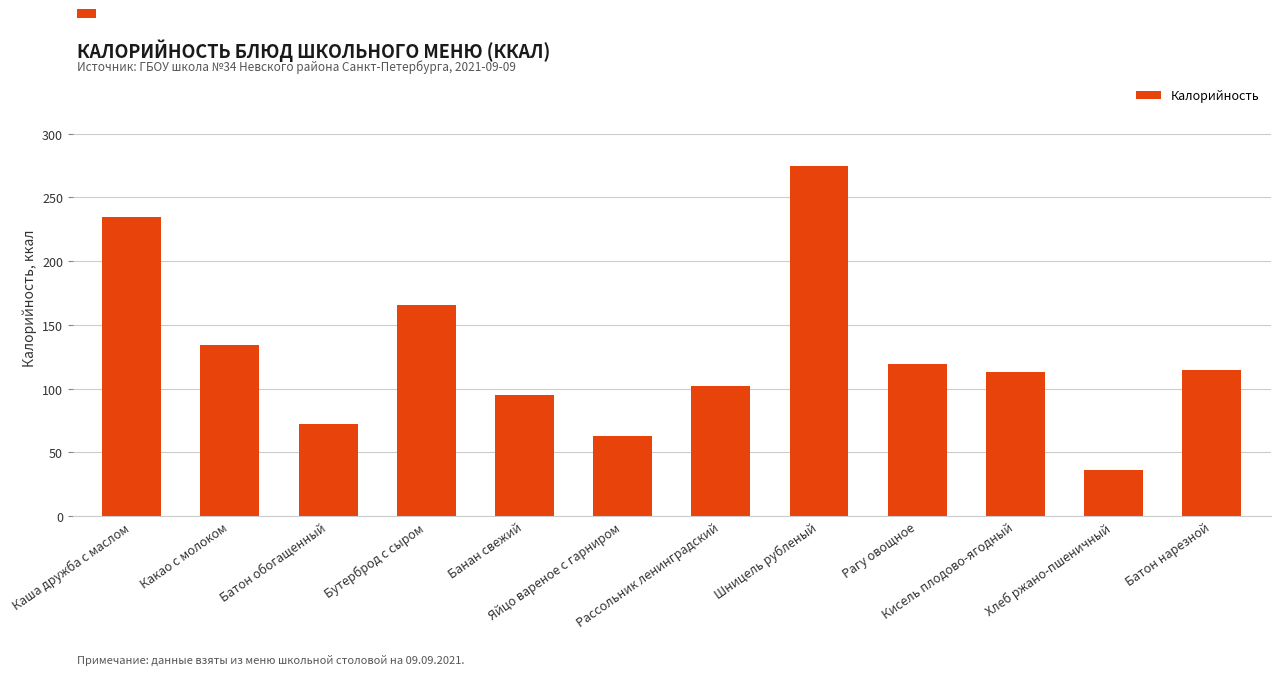

How many distinct data groups are displayed?

1